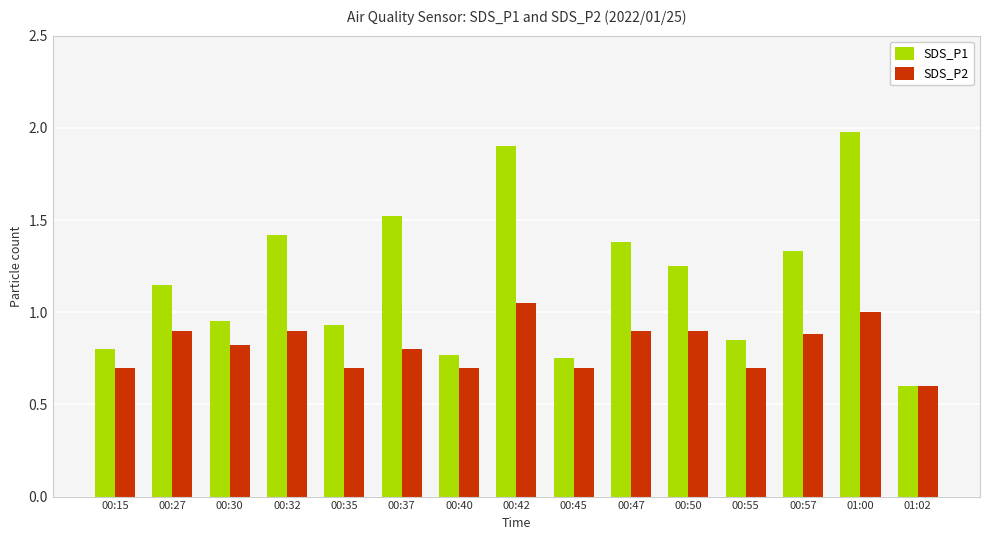

What is the smallest value displayed?

0.6